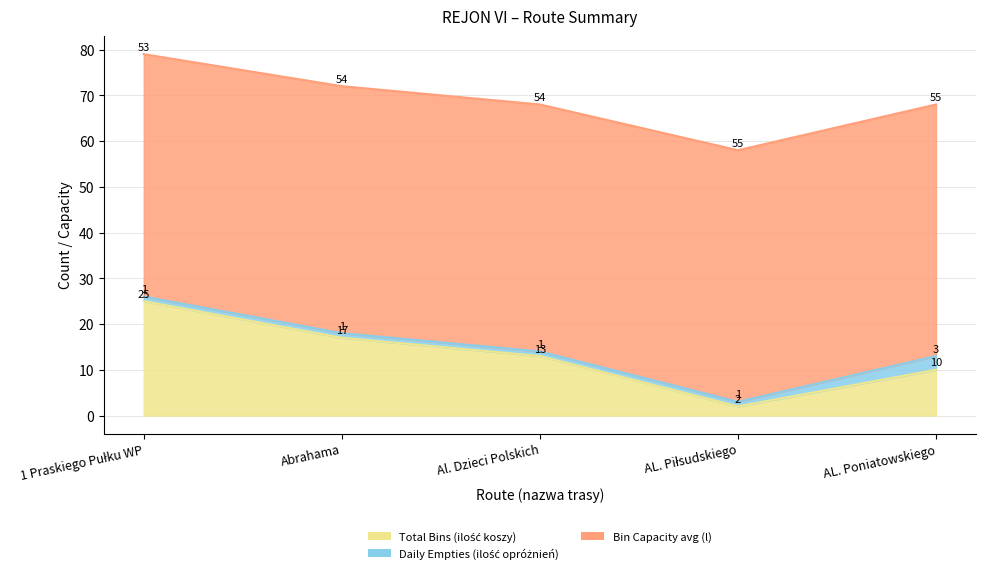

List the series in order of their peak value, highest first.

Bin Capacity avg (l), Total Bins (ilość koszy), Daily Empties (ilość opróżnień)